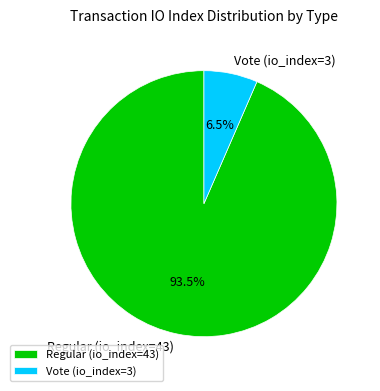

What is the largest slice in the pie chart?

Regular (io_index=43)